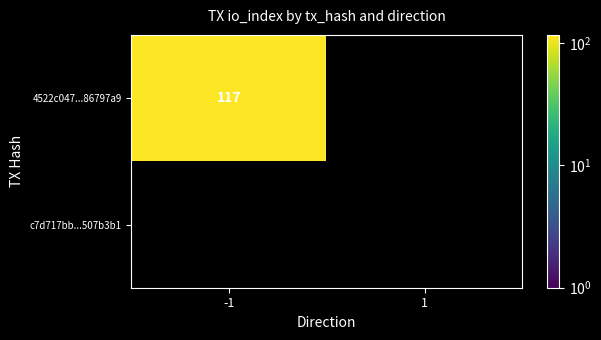

At which category is the sum across all series the highest?

-1